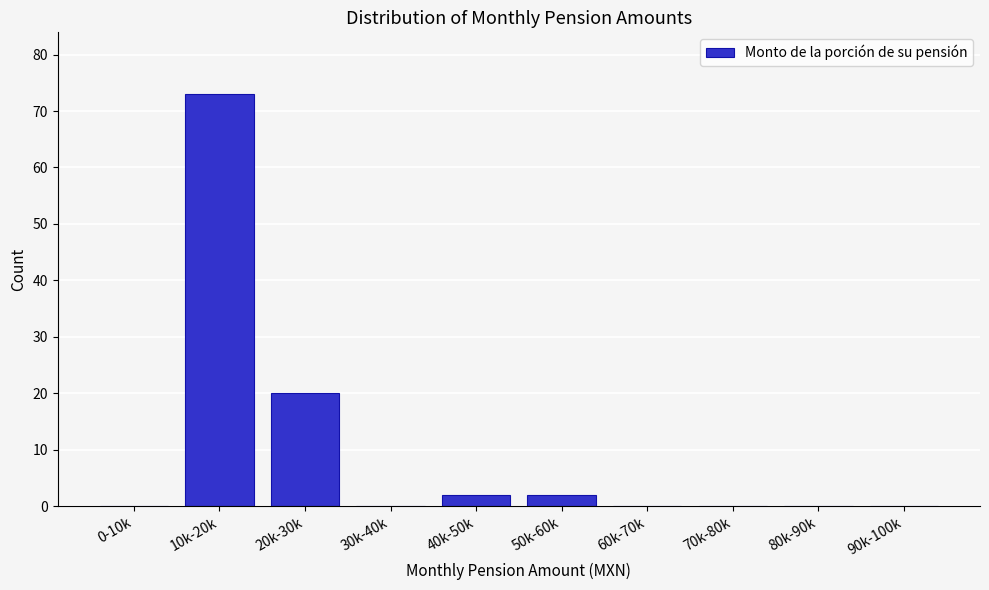

Reading left to right, transcribe all the data shown in this chart.

0-10k=0	10k-20k=73	20k-30k=20	30k-40k=0	40k-50k=2	50k-60k=2	60k-70k=0	70k-80k=0	80k-90k=0	90k-100k=0